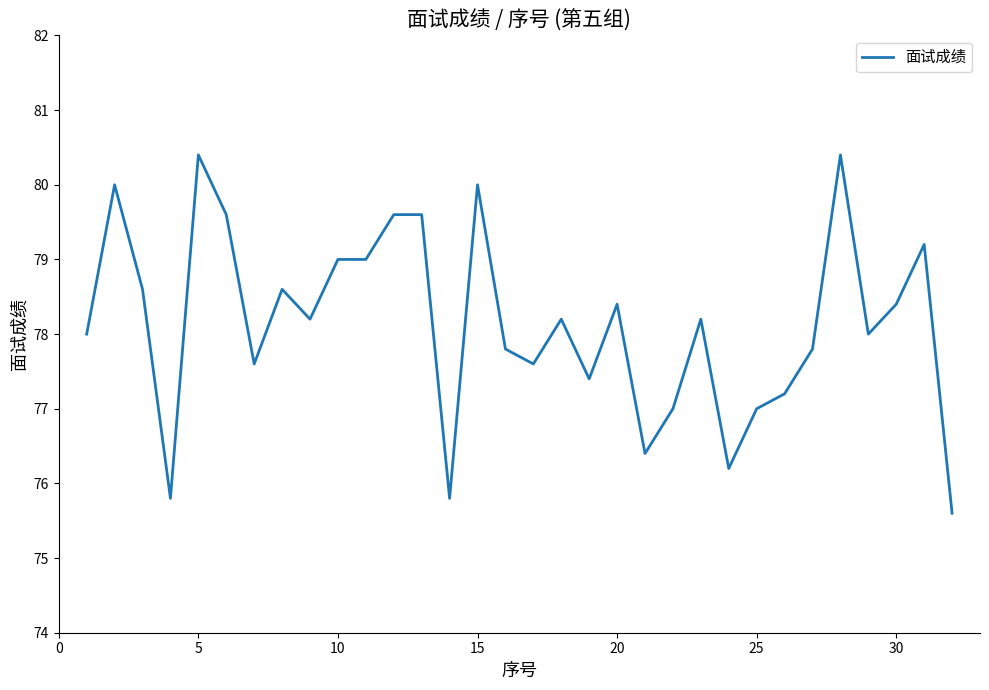

What is the smallest value displayed?

75.6